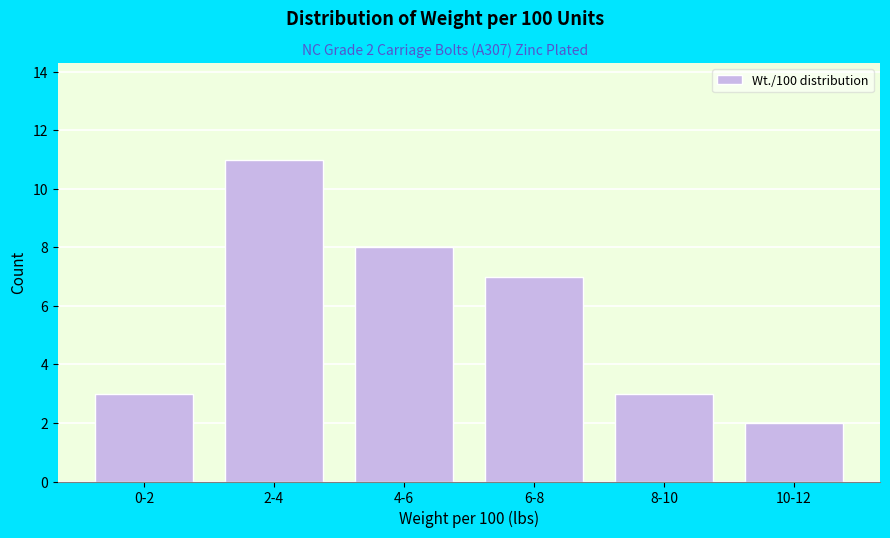

Reading left to right, list all the values displayed in this chart.

3	11	8	7	3	2